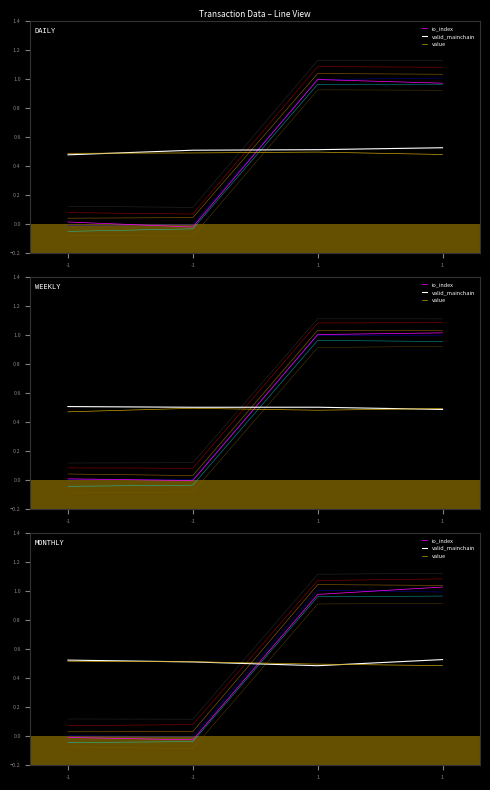

Is the value of value at -1 greater than the value of io_index at -1?

Yes